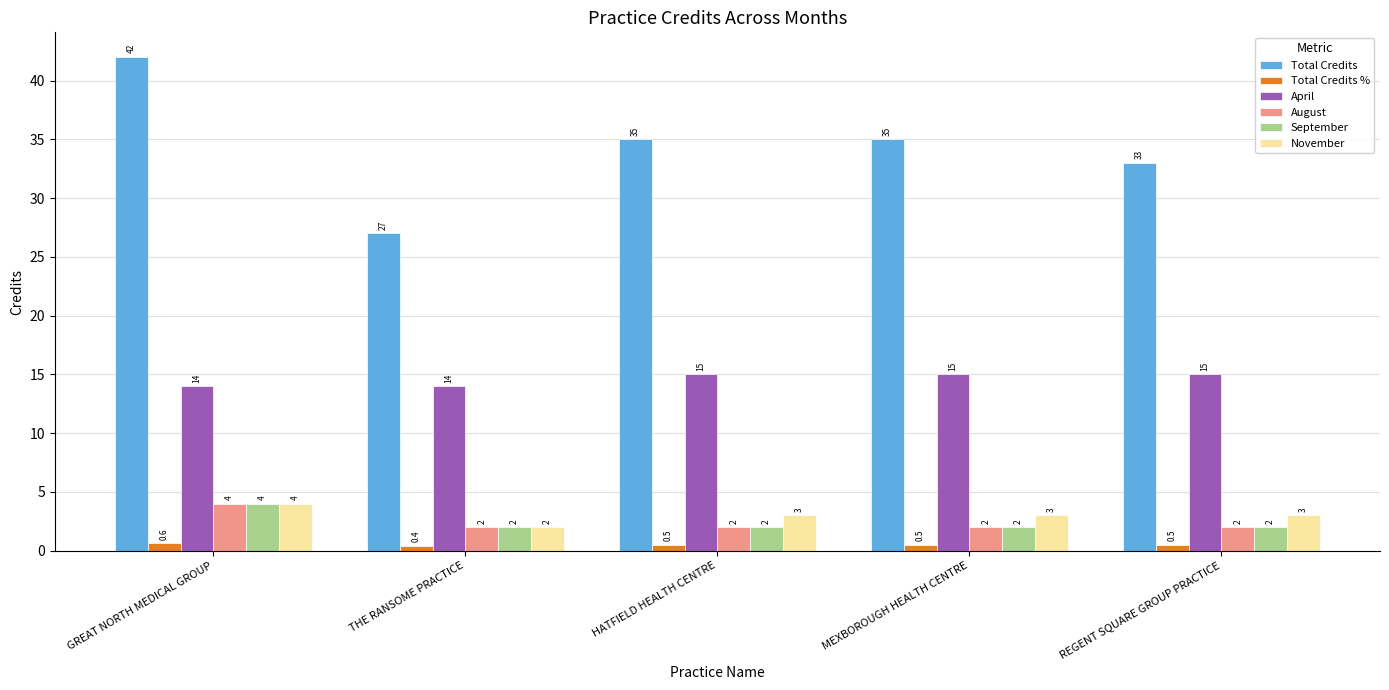

Which series has the largest range (max minus min)?

Total Credits